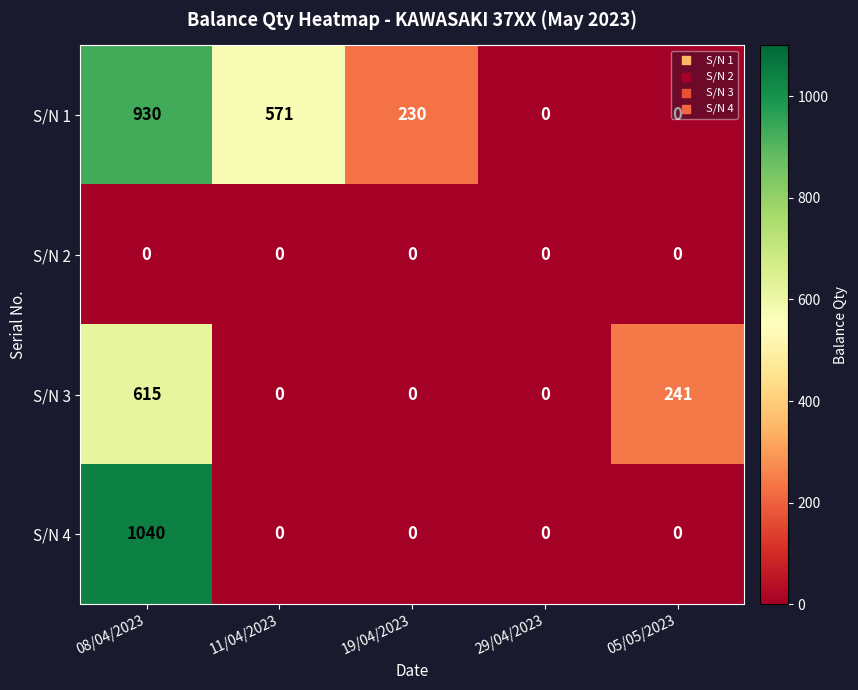

How many S/N 1 values are between 0 and 571?

4